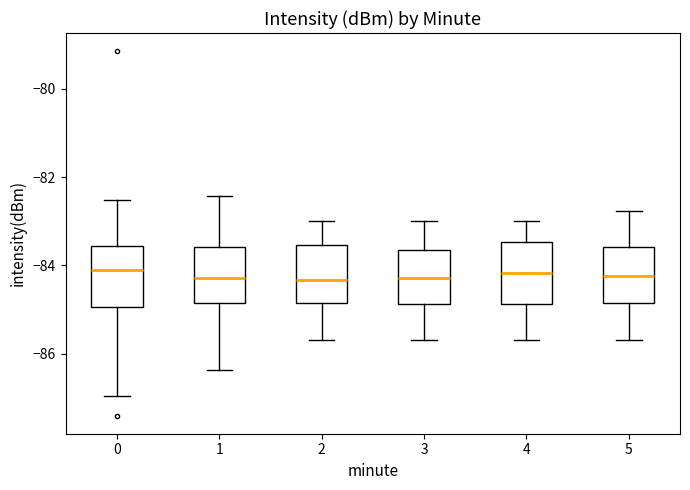

Reading left to right, read every box against the y-axis: the position of its median line, the range the box covers, and the ends of its whiskers. The values are not printed on the chart, so give them approximately, as read against the axis.

0: median -84.2, box -85.0 to -83.6, whiskers -87.0 to -82.6
1: median -84.2, box -84.8 to -83.6, whiskers -86.4 to -82.4
2: median -84.4, box -84.8 to -83.6, whiskers -85.6 to -83.0
3: median -84.2, box -84.8 to -83.6, whiskers -85.6 to -83.0
4: median -84.2, box -84.8 to -83.4, whiskers -85.6 to -83.0
5: median -84.2, box -84.8 to -83.6, whiskers -85.6 to -82.8